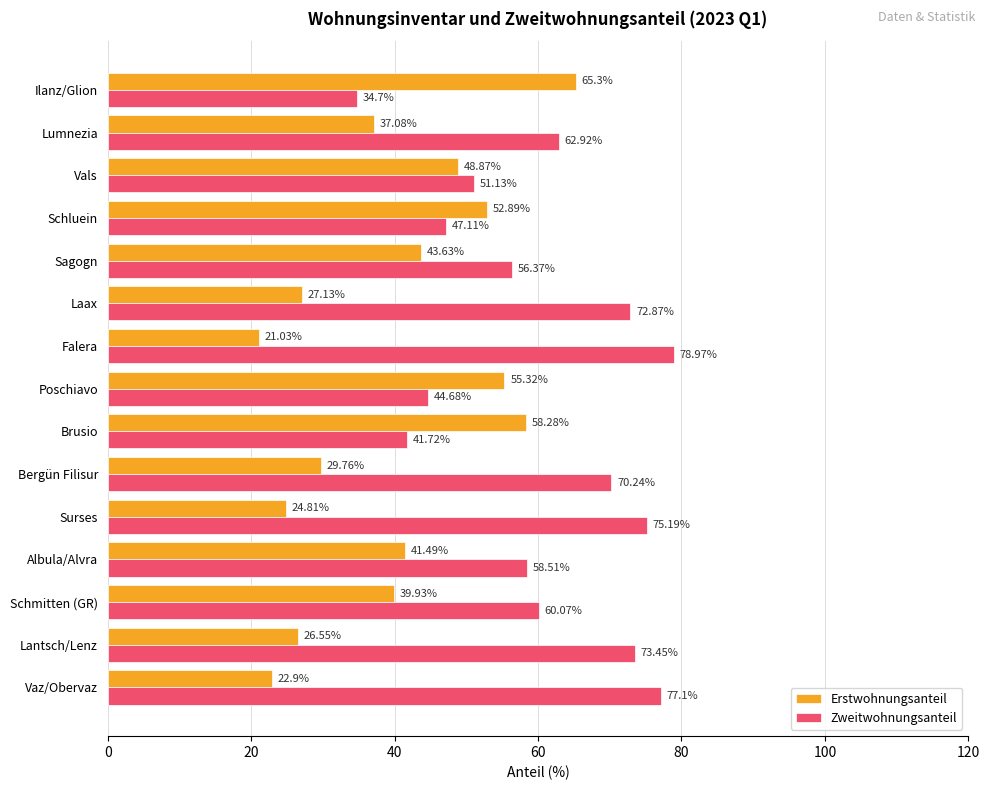

At which category does the chart reach its minimum across all series?

Falera